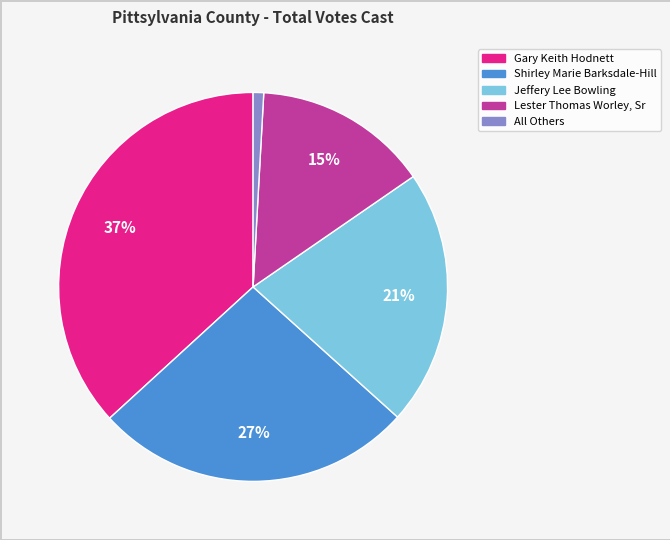

Is it true that Lester Thomas Worley, Sr is 15% of the pie?

True